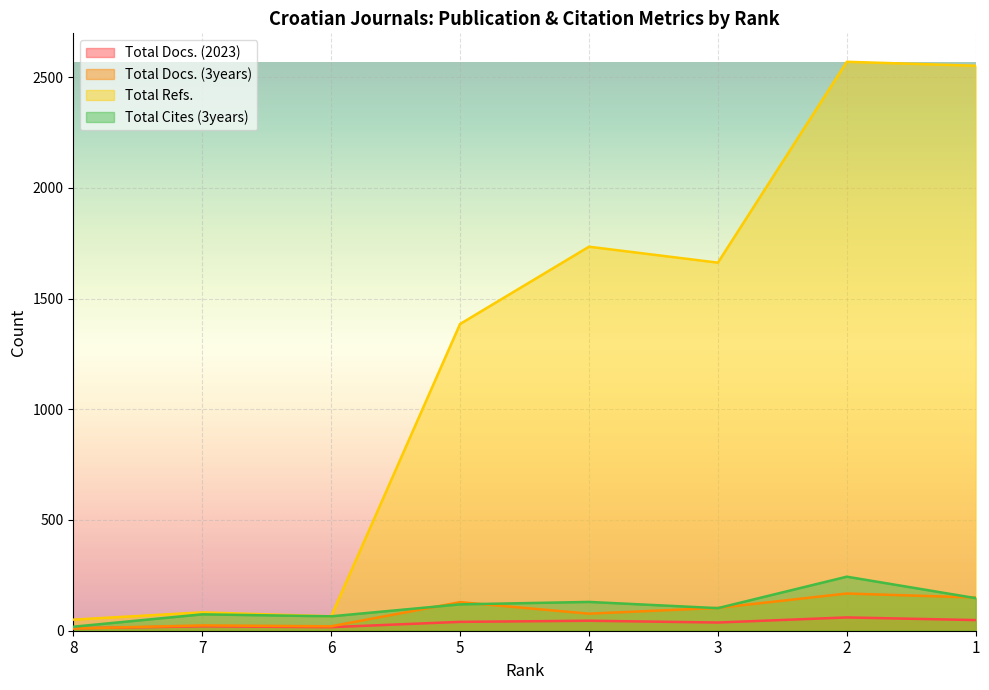

Count the number of data series in this chart.

4